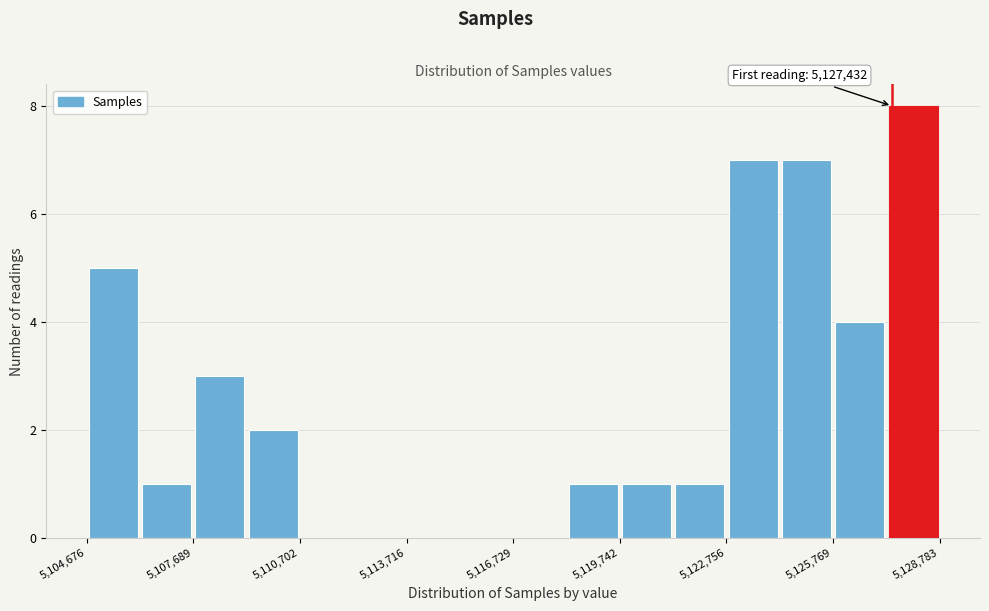

Read against the x-axis, roughly where is the centre of the tallest bar?

5128000